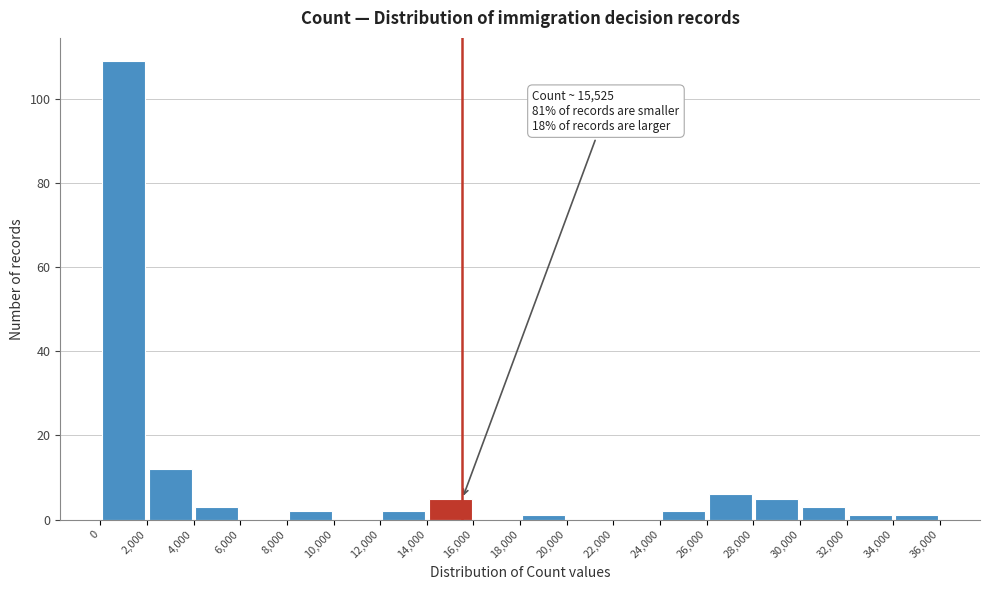

Which range on the x-axis has the tallest bar?

0 to 2,000